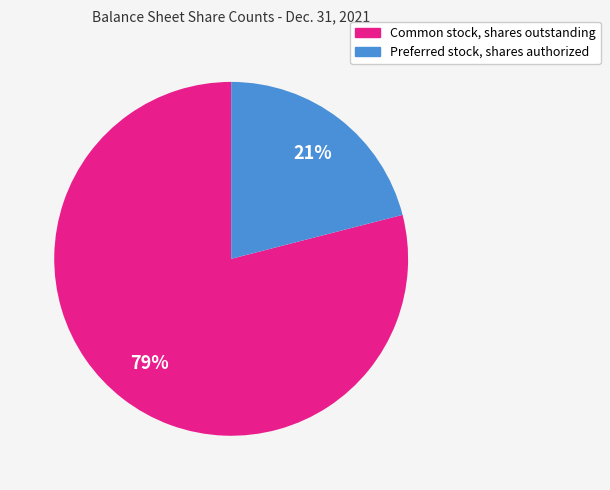

Does Common stock, shares outstanding account for over 50% of the chart?

Yes